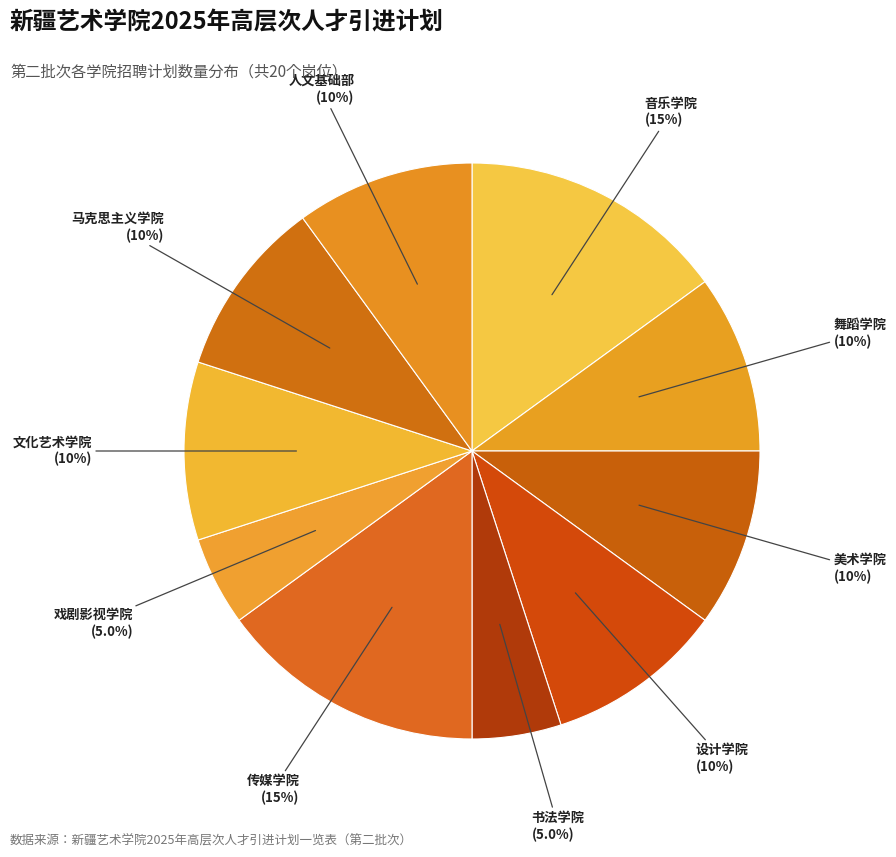

The 马克思主义学院 slice represents 10% of the pie. True or false?

True